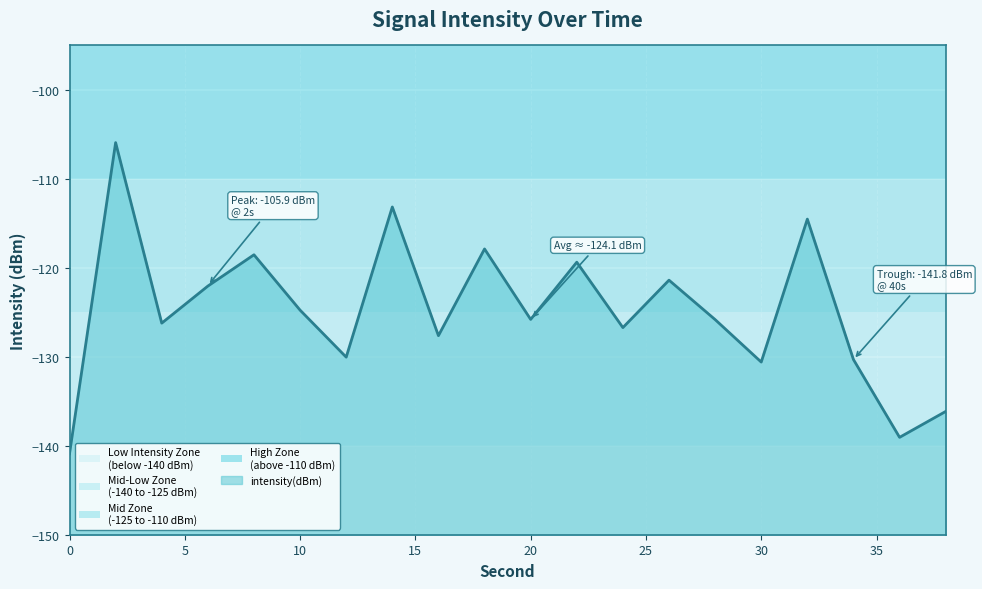

Is it true that the value at 0 is -30.6?

False